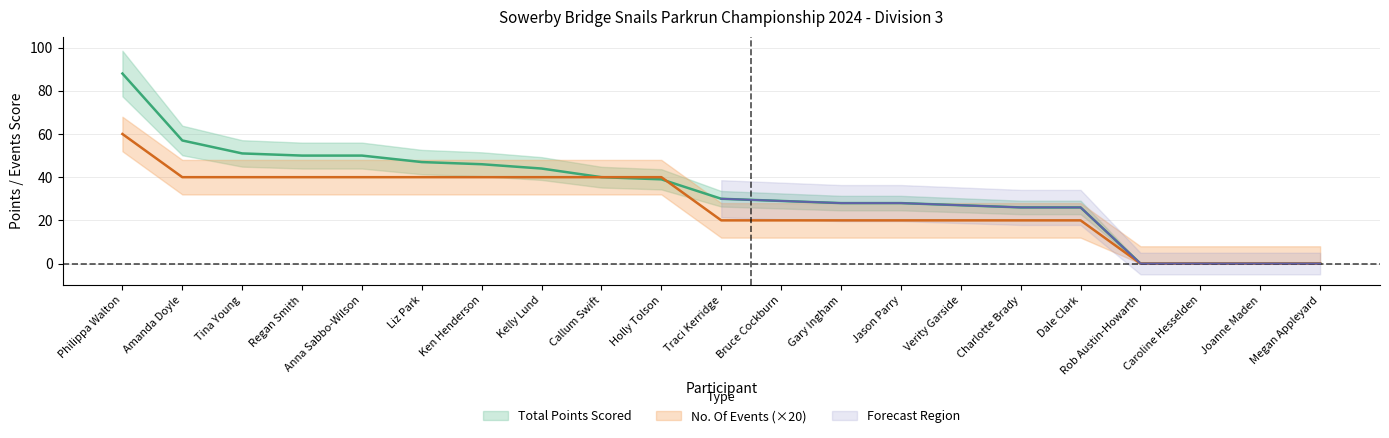

How many categories are shown in the chart?

21